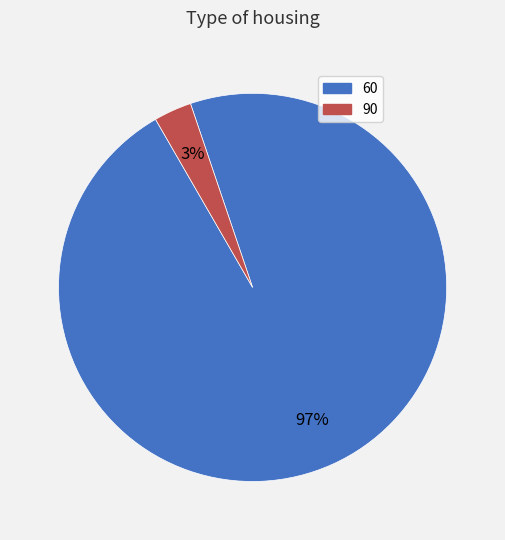

Rank the categories by value from highest to lowest.

60, 90